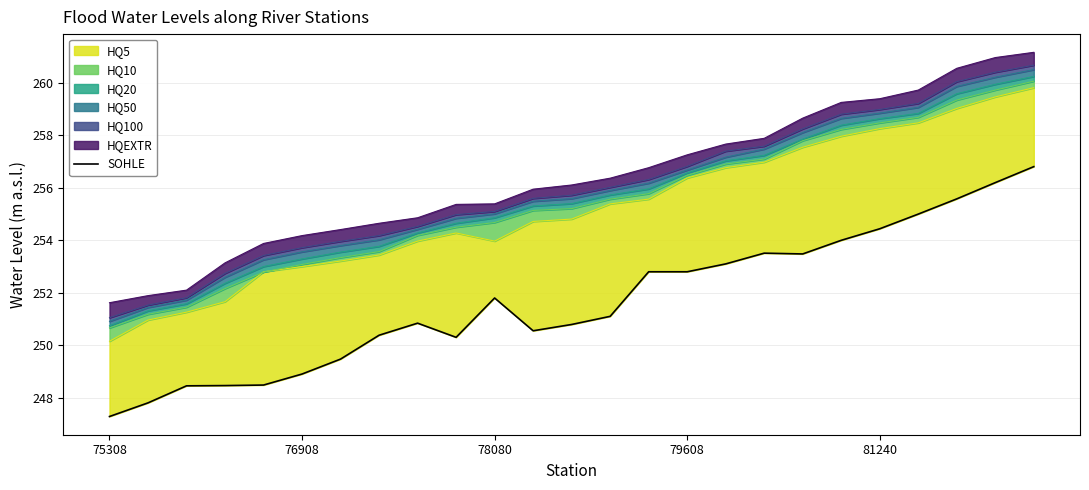

What is the smallest value displayed?

247.3